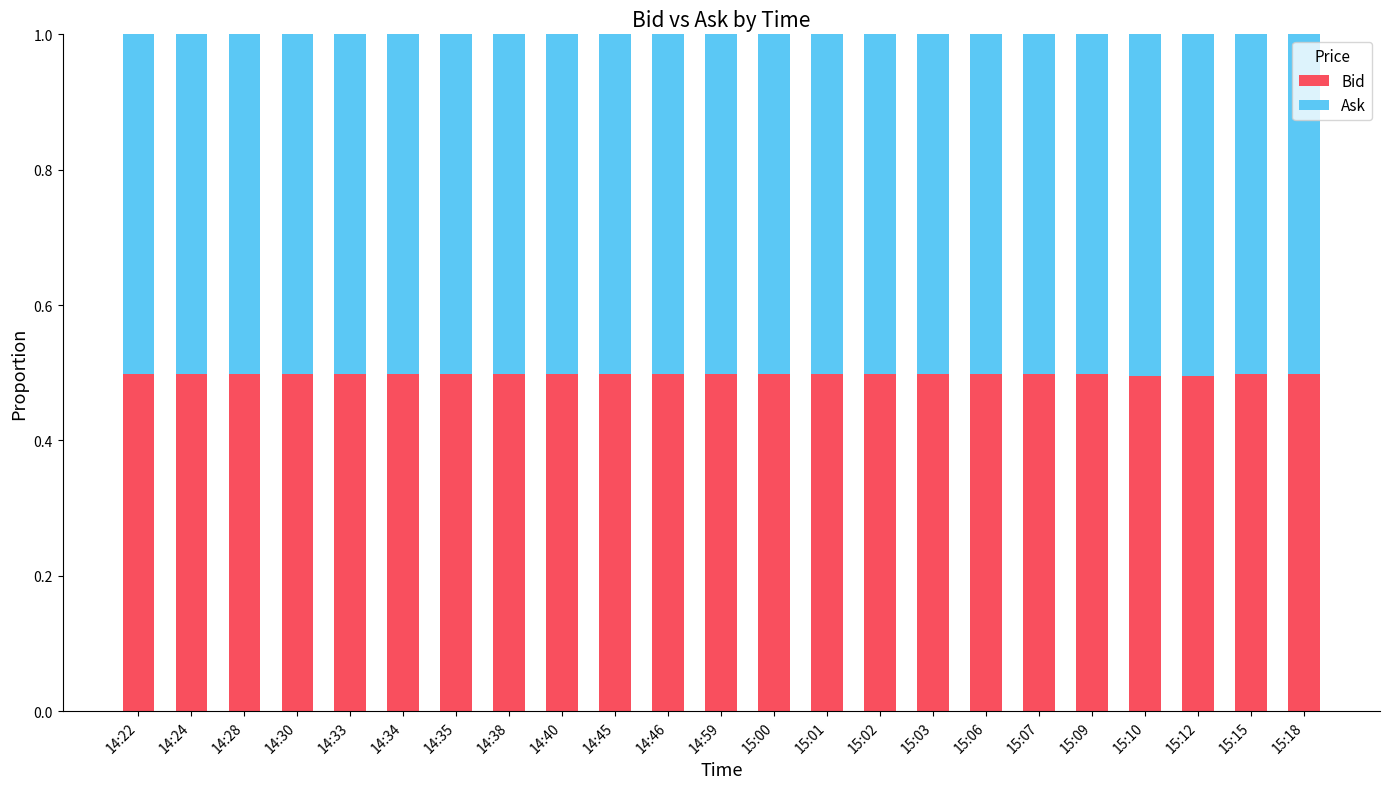

What is the minimum value for Bid?

0.5